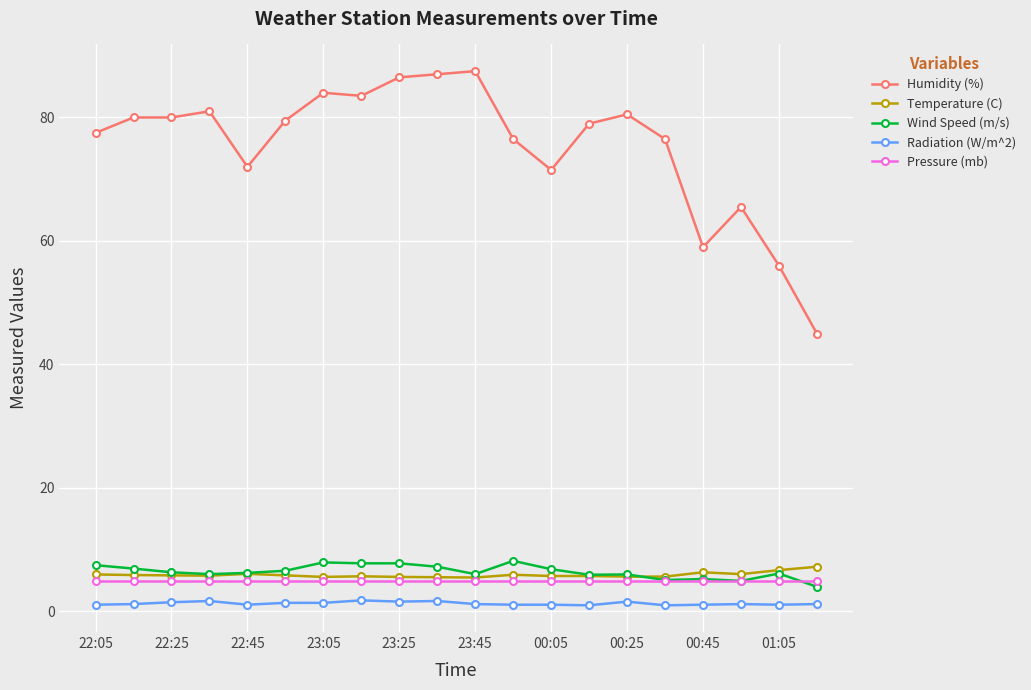

What is the average value of the Temperature (C) series?

5.9